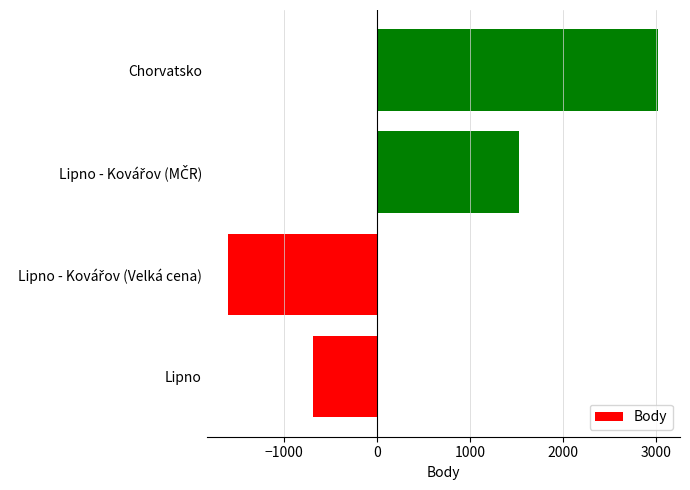

What is the sum of all values?

2268